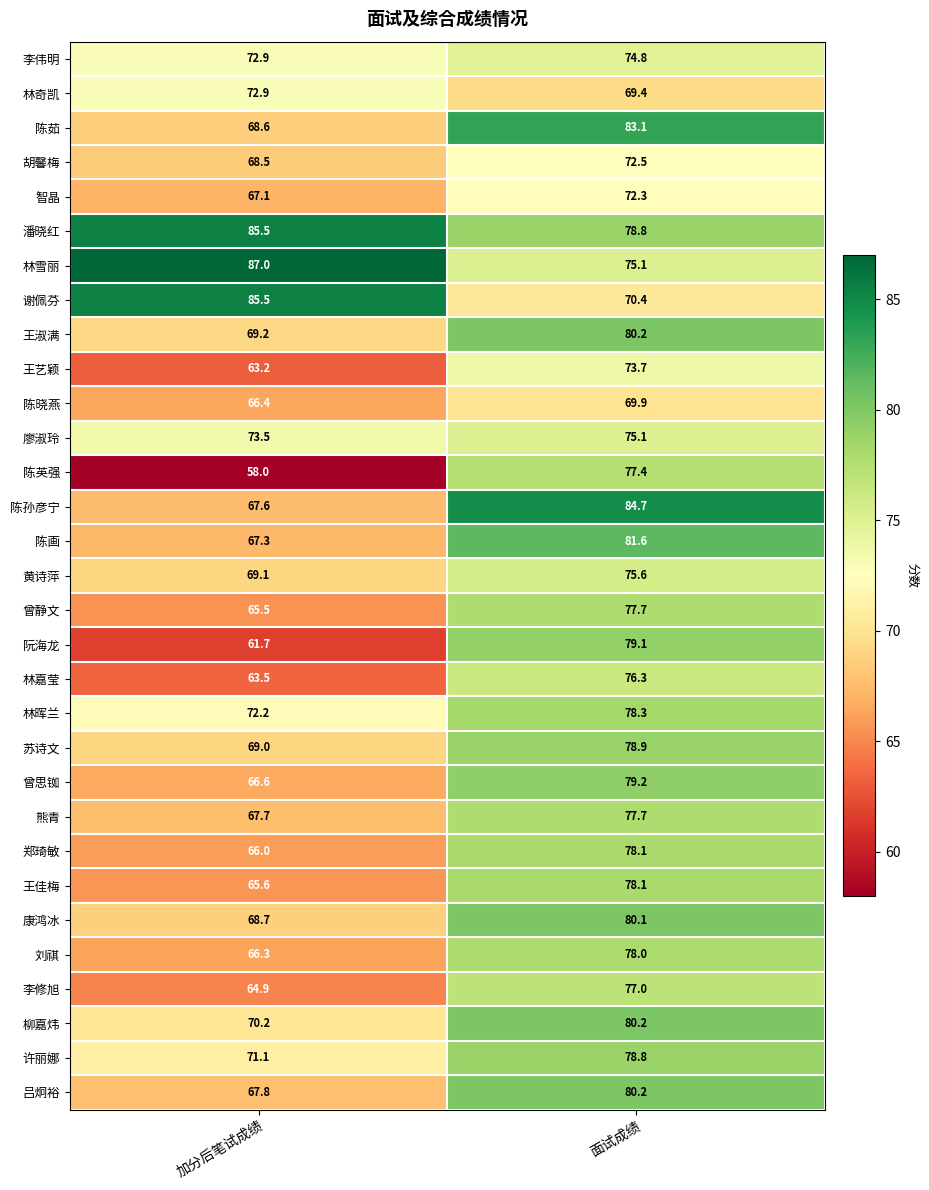

At how many categories does at least one series exceed 85?

1